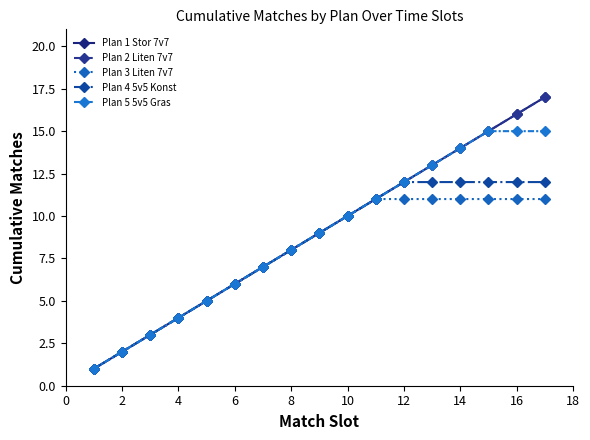

Is this an area chart (filled region under the line)?

No